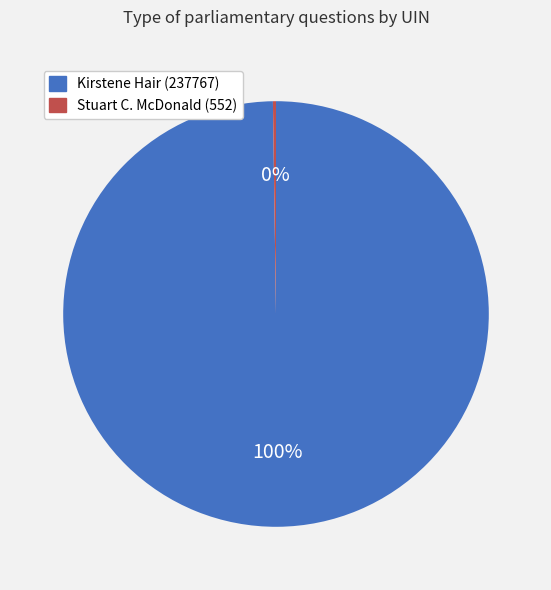

To the nearest percent, what percentage of the pie is Kirstene Hair (237767)?

100%